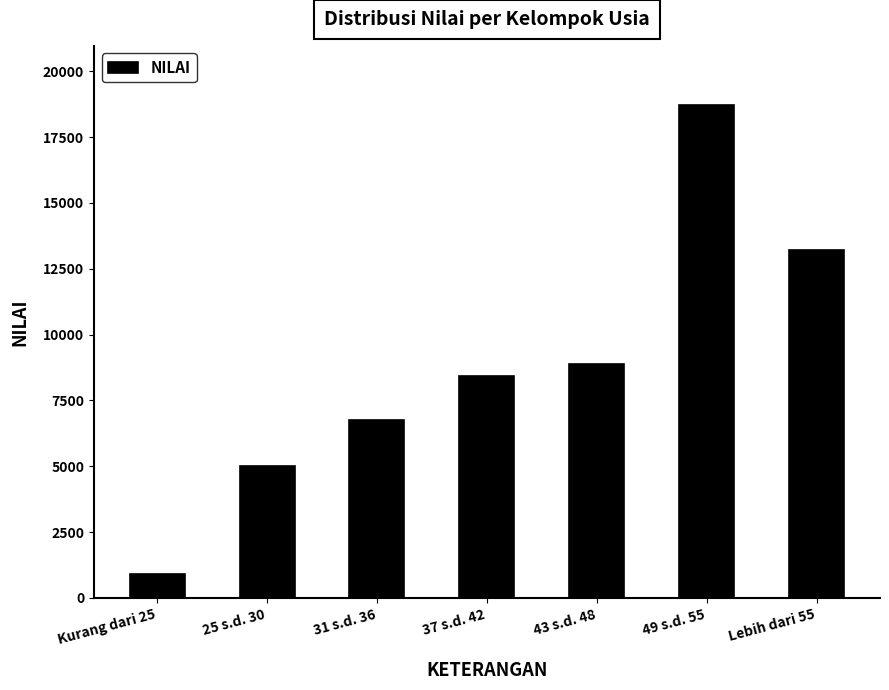

Is it true that the value at 25 s.d. 30 is 5006?

True